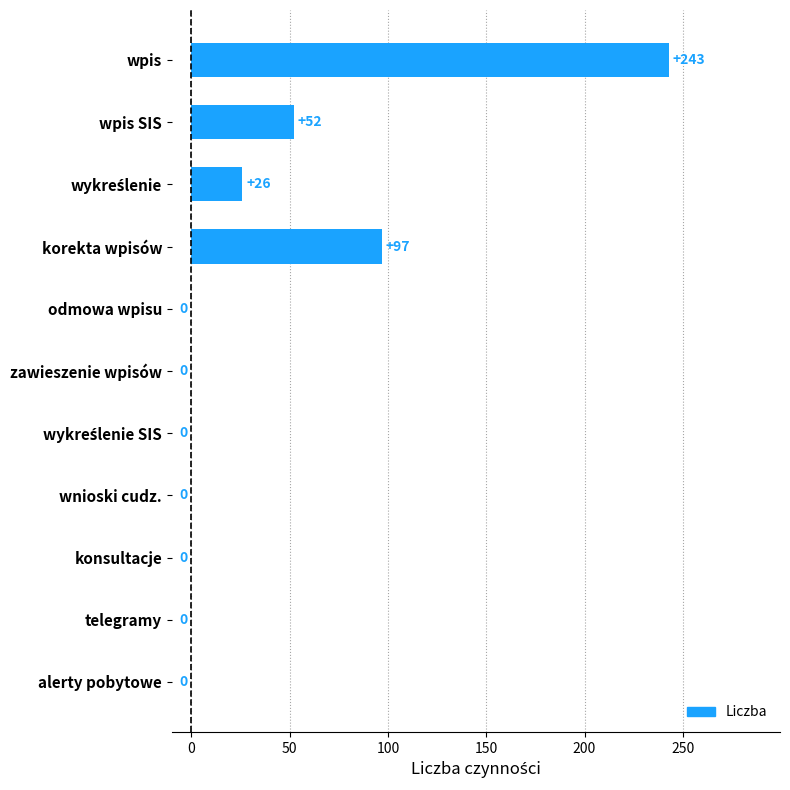

What is the sum of all values?

418